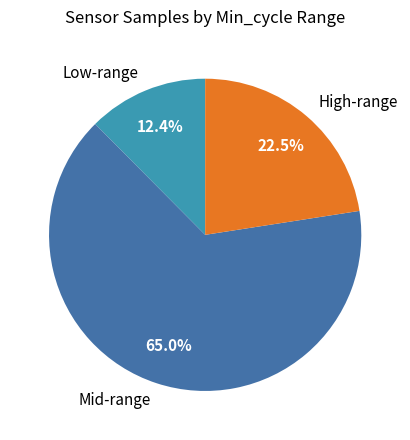

Which slice is the largest?

Mid-range